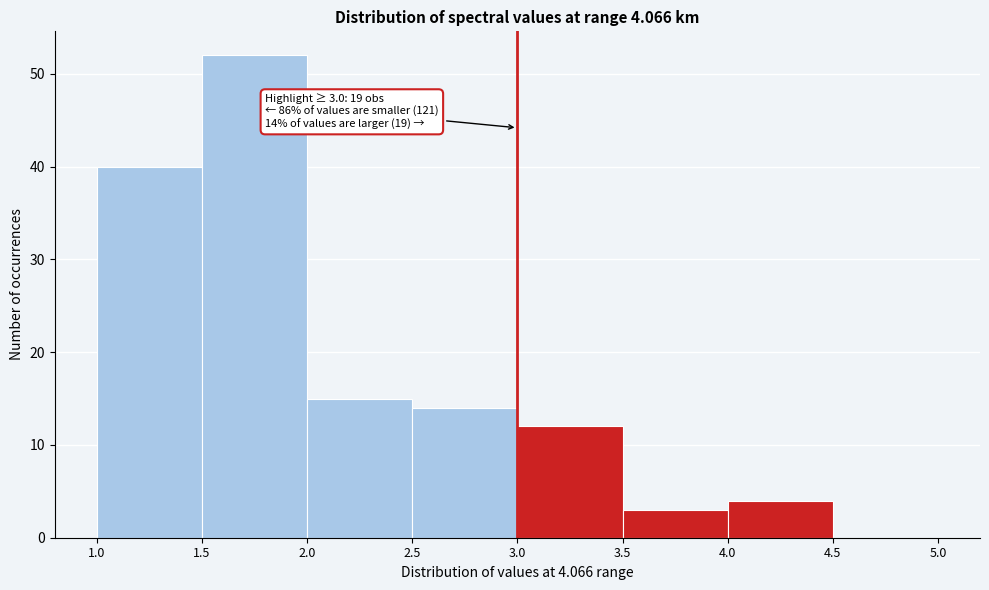

Over which range of the x-axis is the bar tallest?

1.5 to 2.0